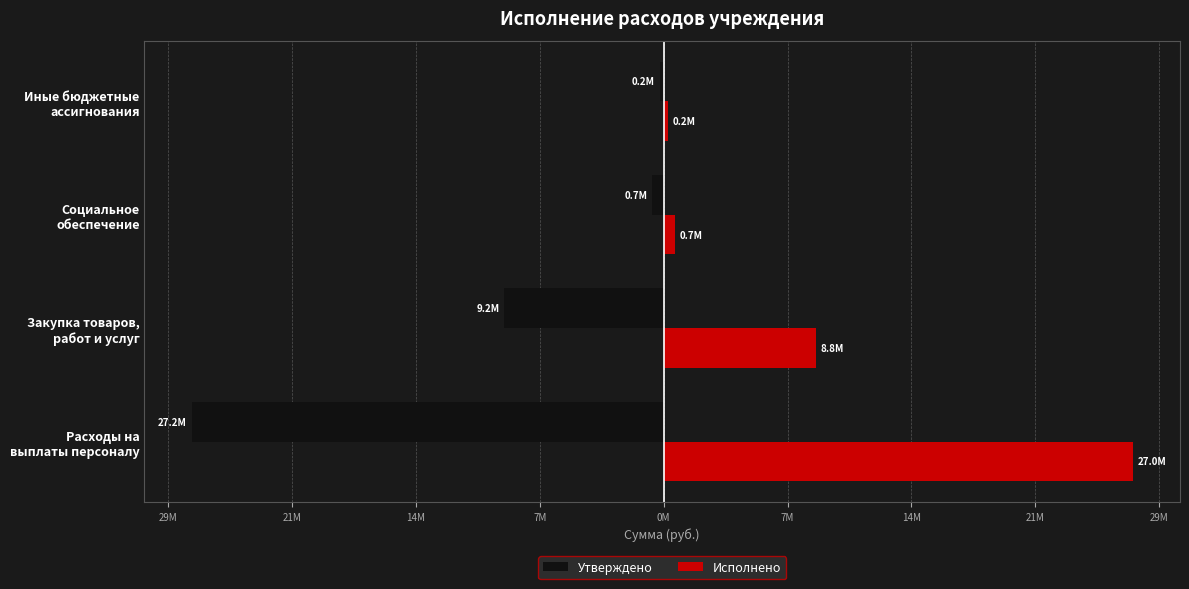

What is the minimum value for Исполнено?

235228.0